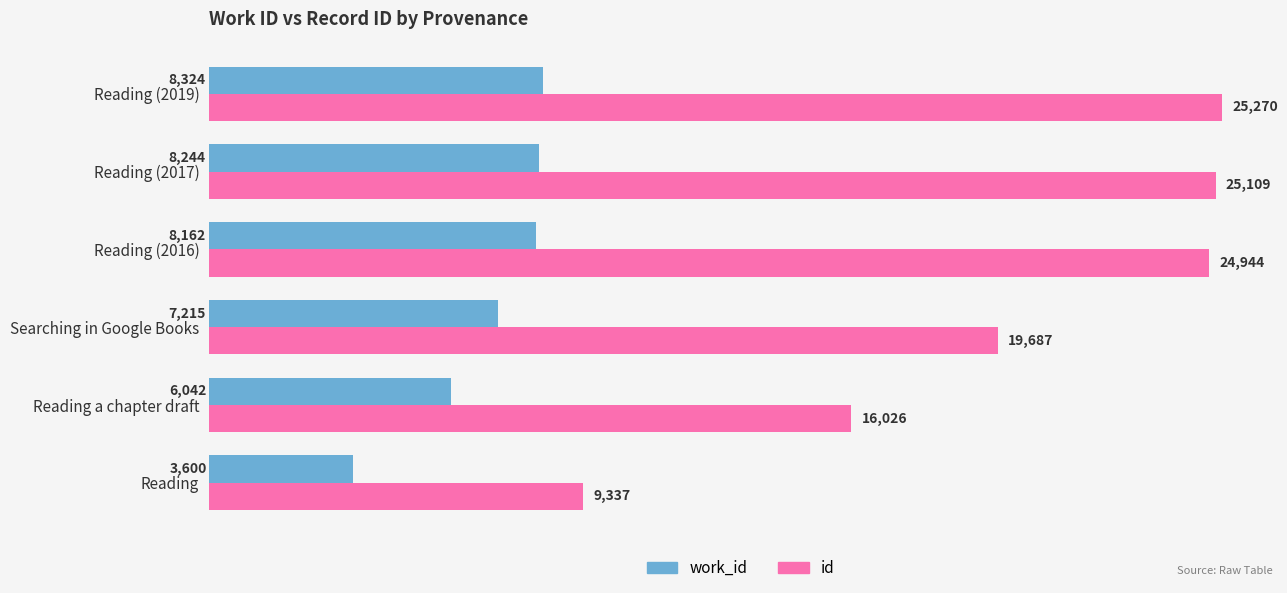

At which label does id reach its minimum?

Reading